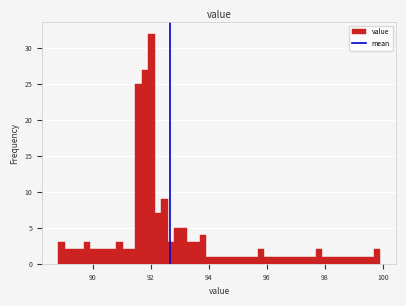

Around what value on the x-axis is the tallest bar? Give the approximate position of its centre, as read against the axis.

92.0